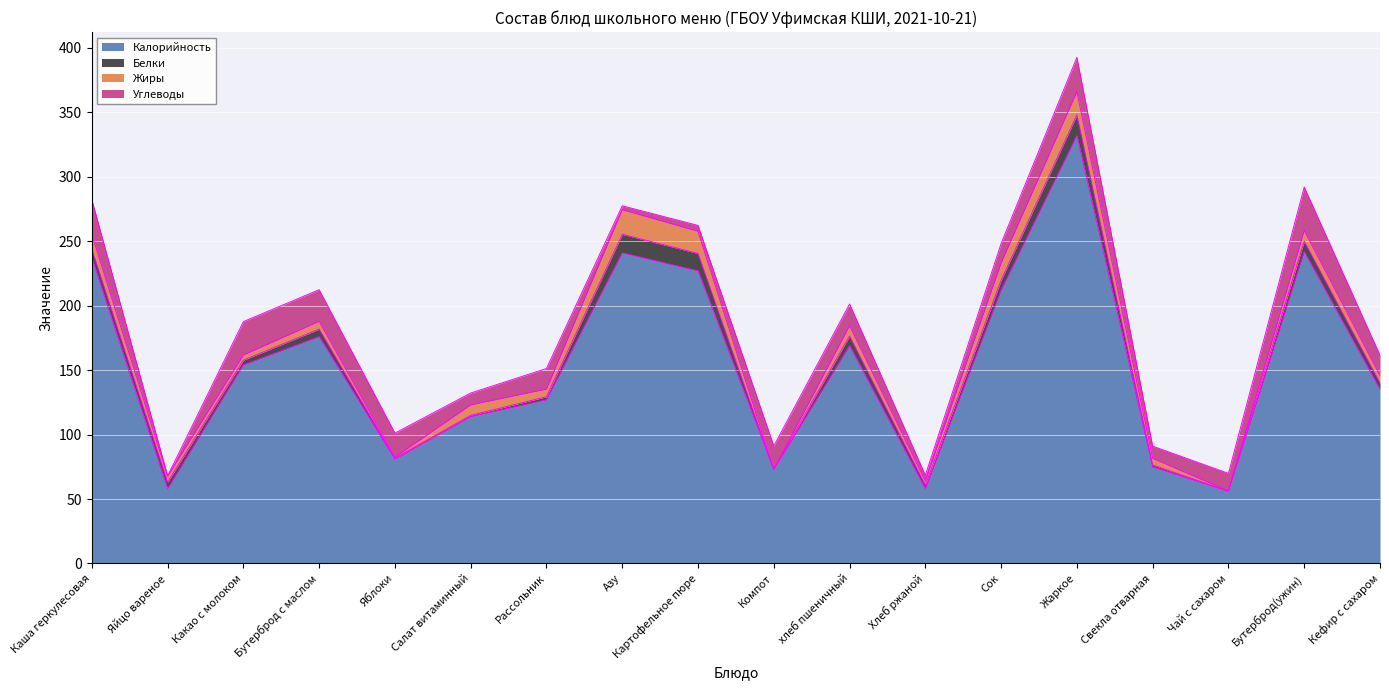

What are all the series names shown in the legend?

Калорийность, Белки, Жиры, Углеводы